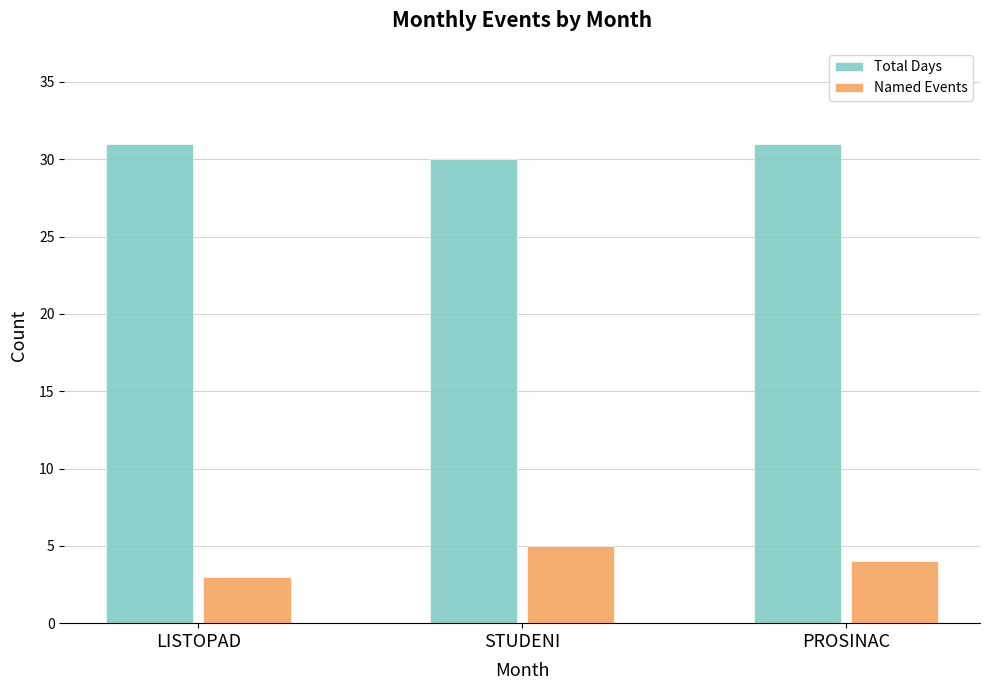

Reading left to right, extract all data points from this chart.

Total Days: 31	30	31
Named Events: 3	5	4